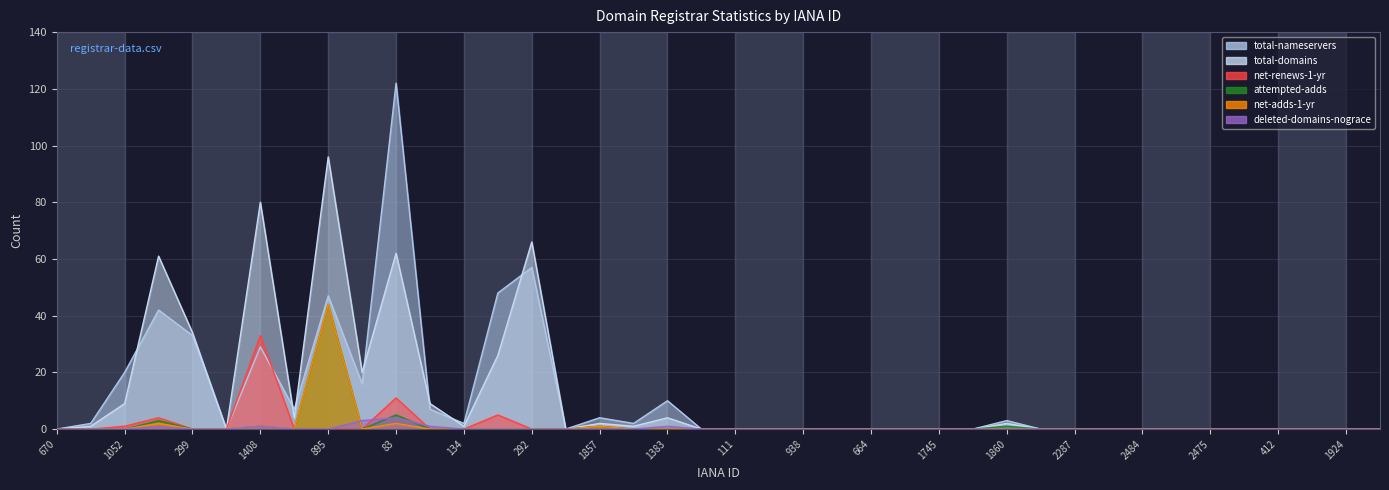

At how many categories does at least one series exceed 82?

2